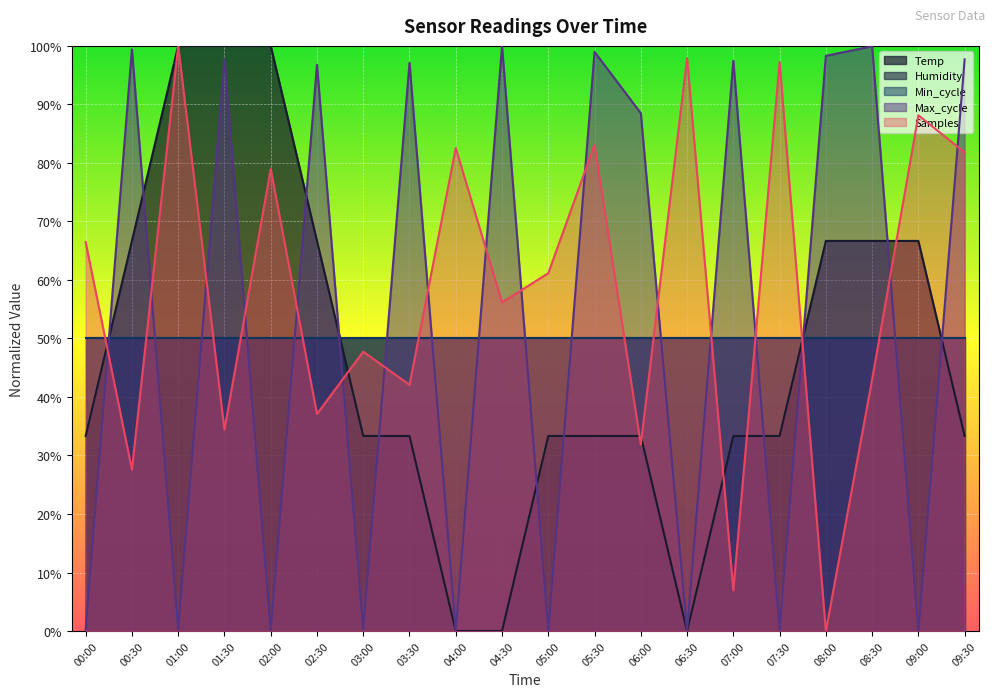

What is the highest value of the Samples series?

100.0